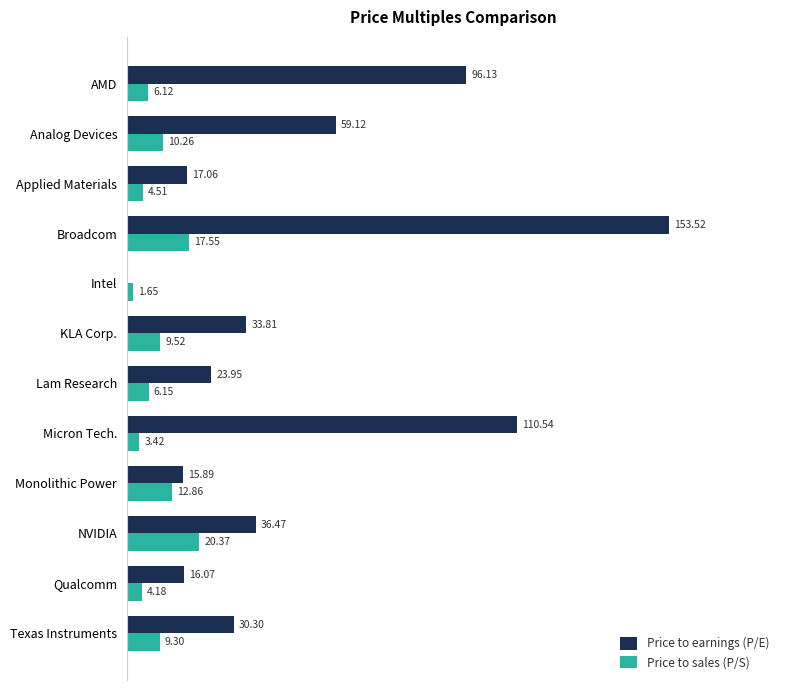

At which category does the chart reach its peak across all series?

Broadcom